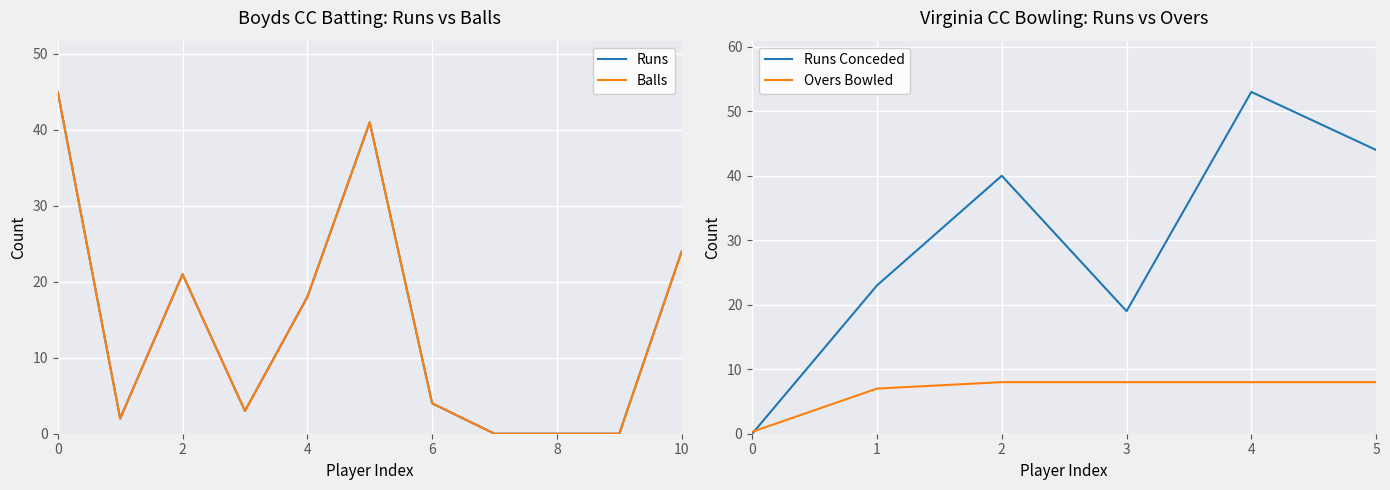

What is the difference between the maximum and minimum values in the Boyds CC Batting Balls series?

45